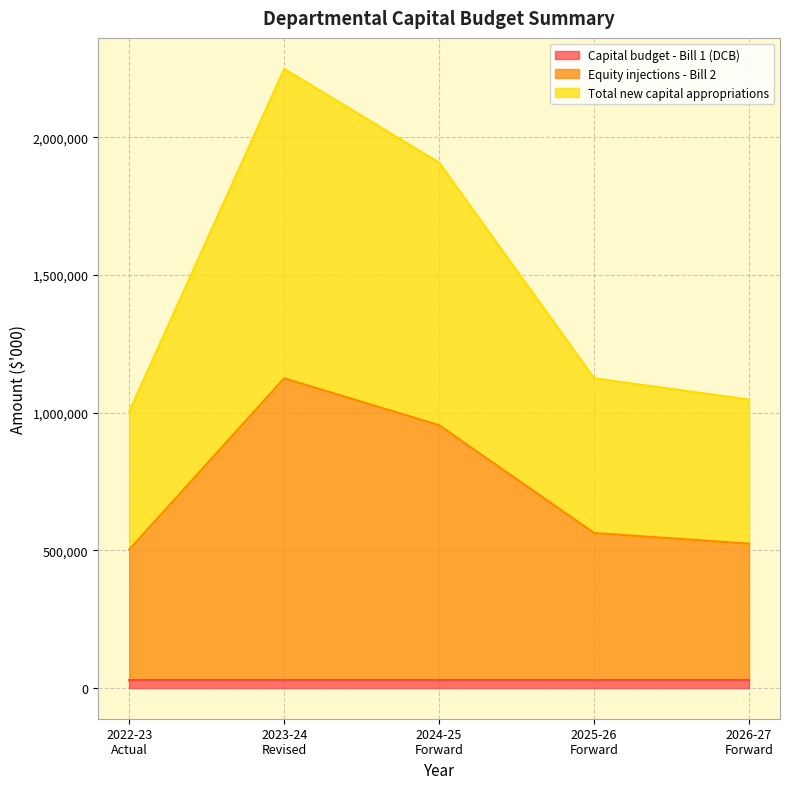

Which series changed the most between 2024-25
Forward and 2025-26
Forward?

Total new capital appropriations